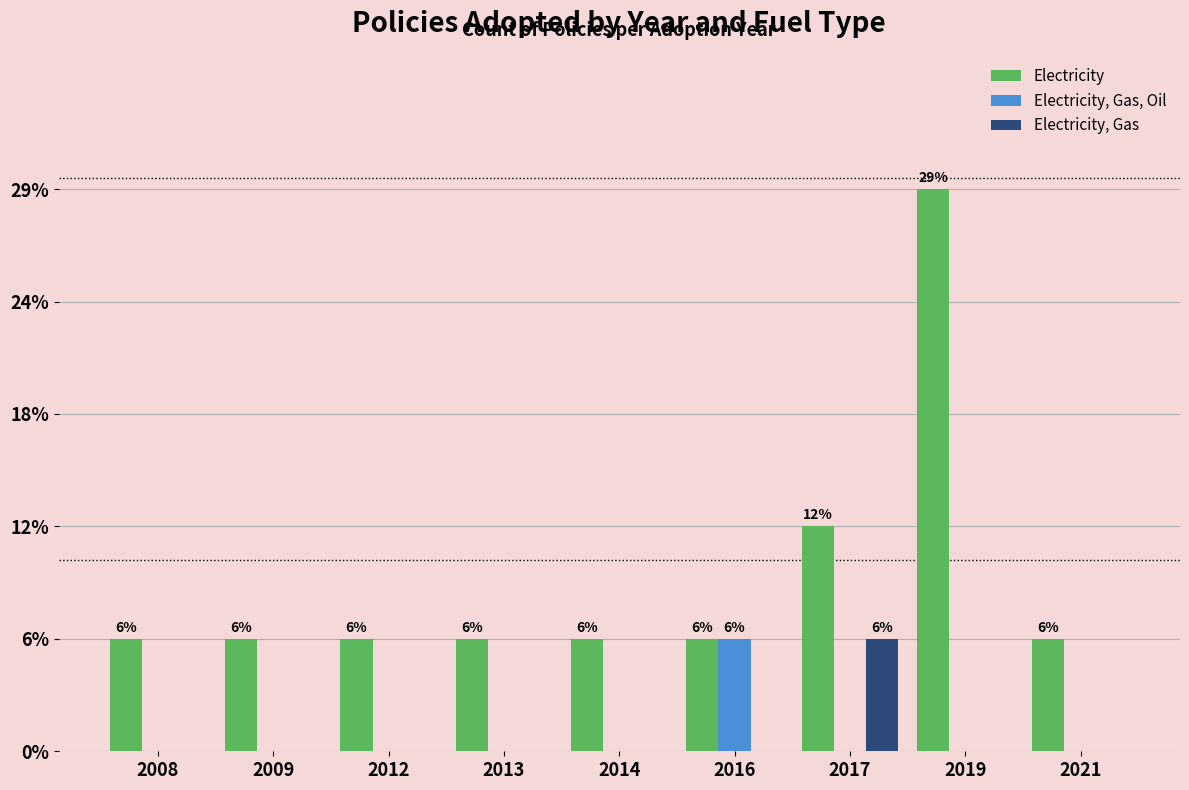

Reading right to left, transcribe all the data shown in this chart.

Electricity: 1	5	2	1	1	1	1	1	1
Electricity, Gas, Oil: 0	0	0	1	0	0	0	0	0
Electricity, Gas: 0	0	1	0	0	0	0	0	0